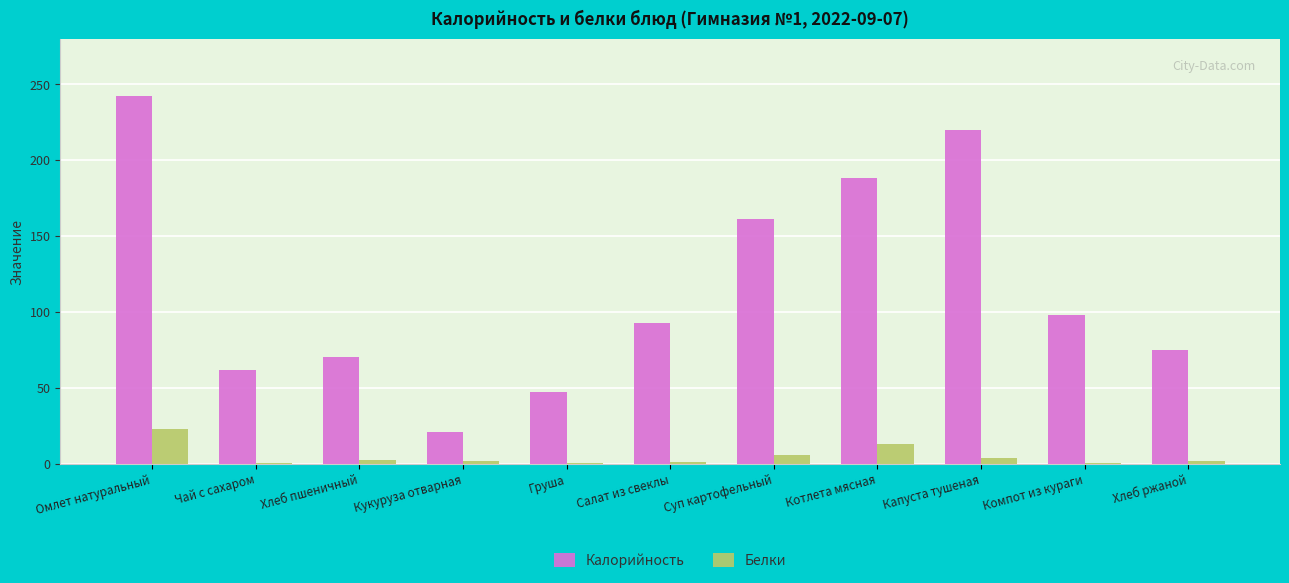

Which series changed the most between Хлеб пшеничный and Салат из свеклы?

Калорийность